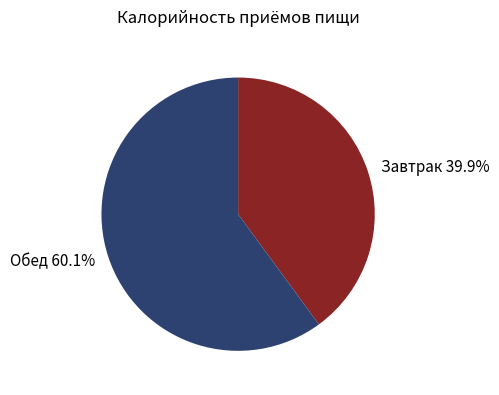

Is it true that Обед is 60% of the pie?

True